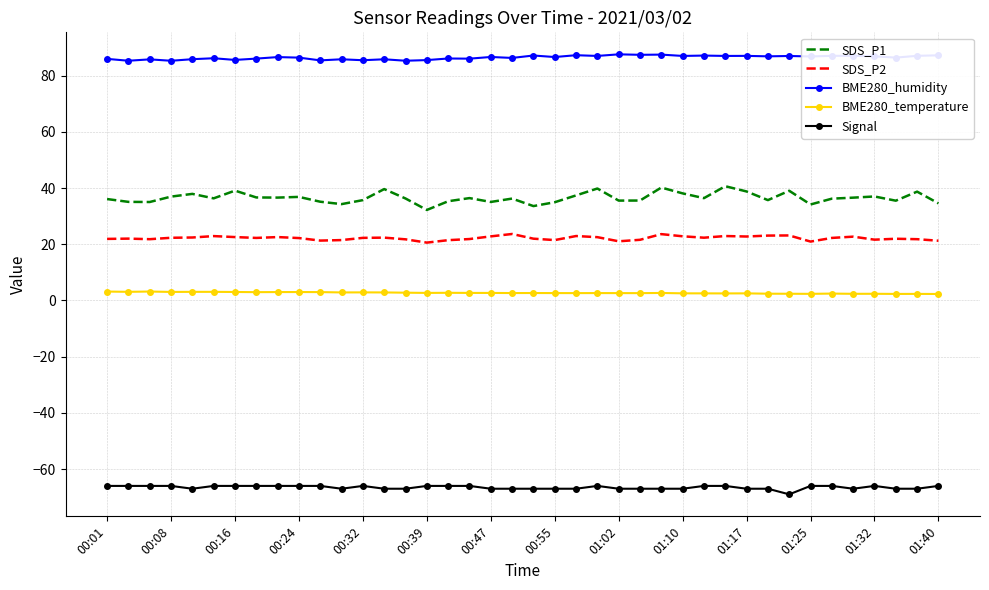

Rank the series by their maximum value, from highest to lowest.

BME280_humidity, SDS_P1, SDS_P2, BME280_temperature, Signal